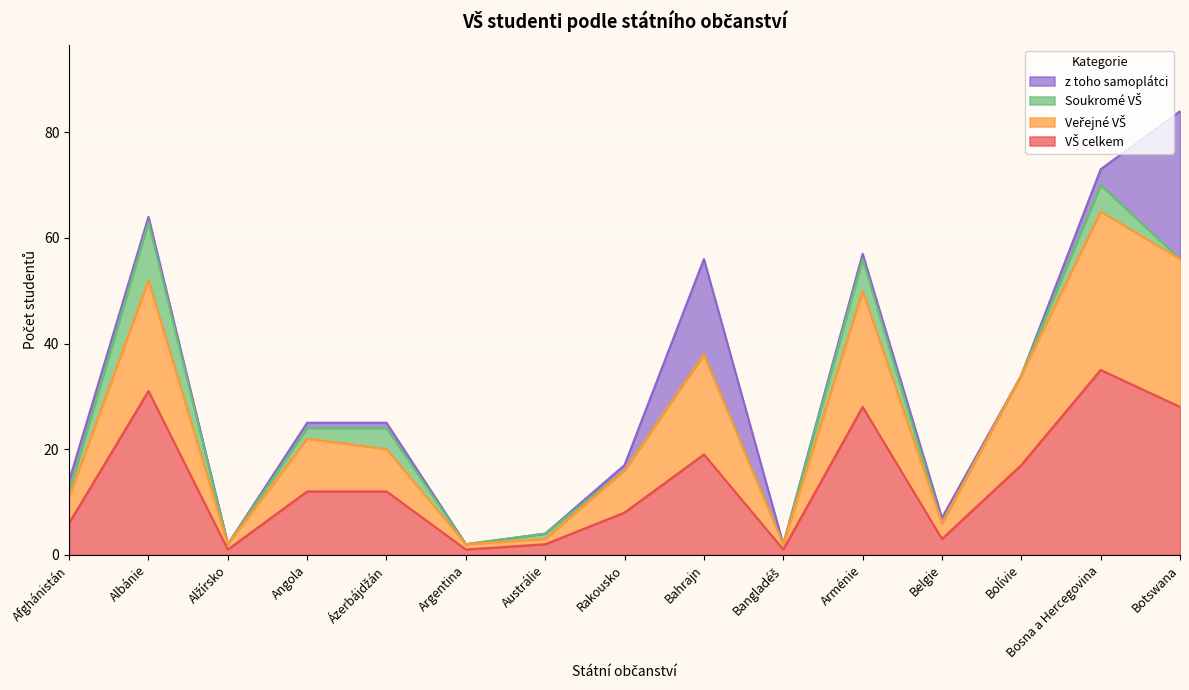

What is the label of the 2nd point from the left?

Albánie